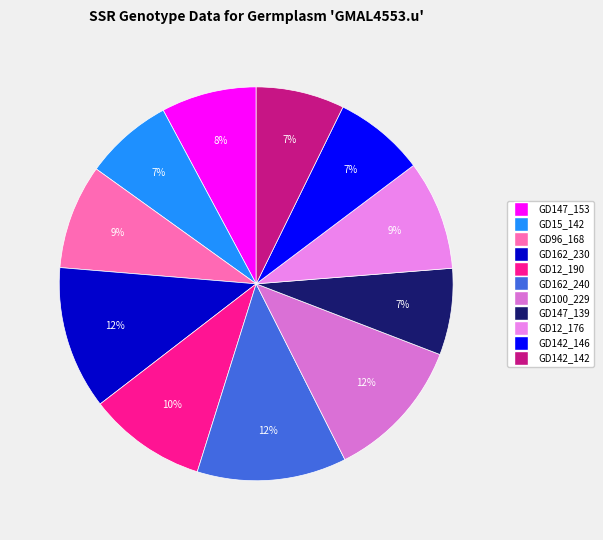

To the nearest percent, what percentage of the pie is GD147_153?

8%